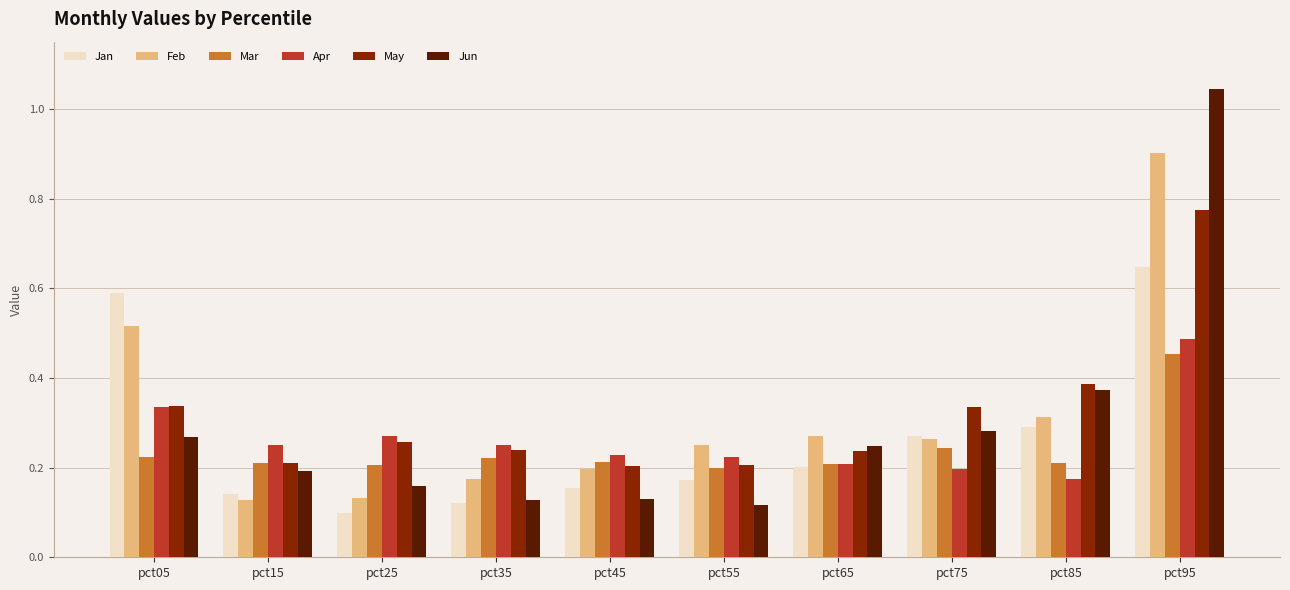

Which category has the highest value across all series?

pct95